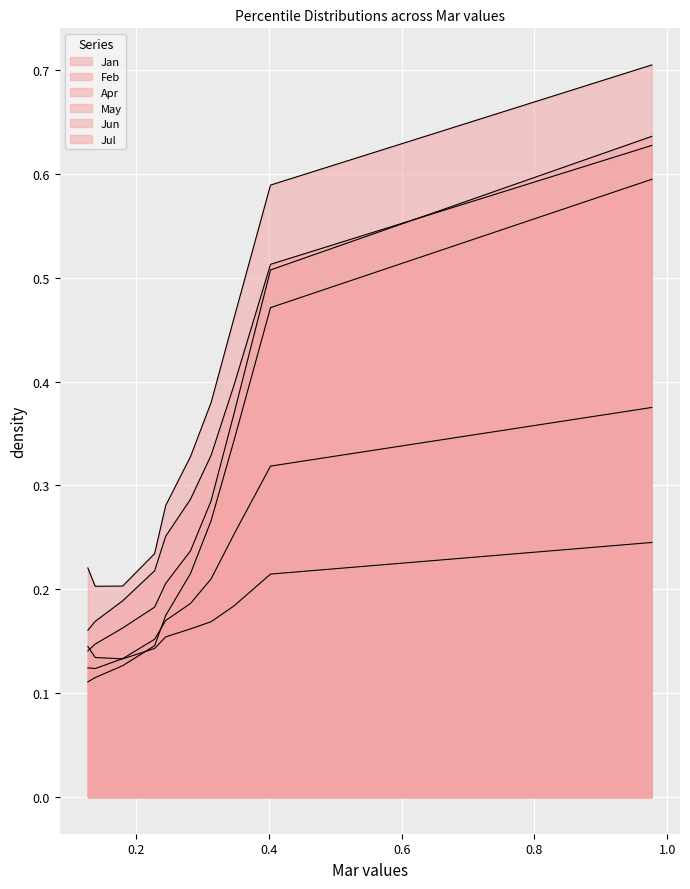

What is the value of the Jan point at the 2nd from the left?

0.2